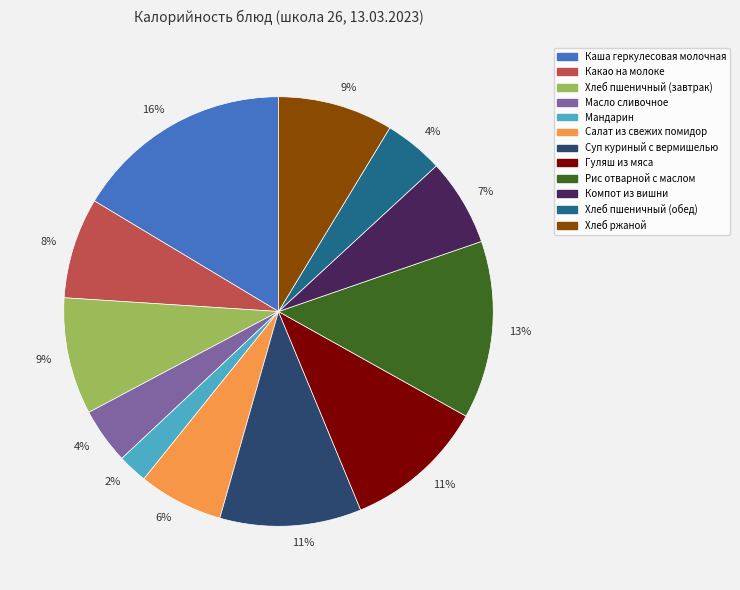

Does any single category account for the majority?

No